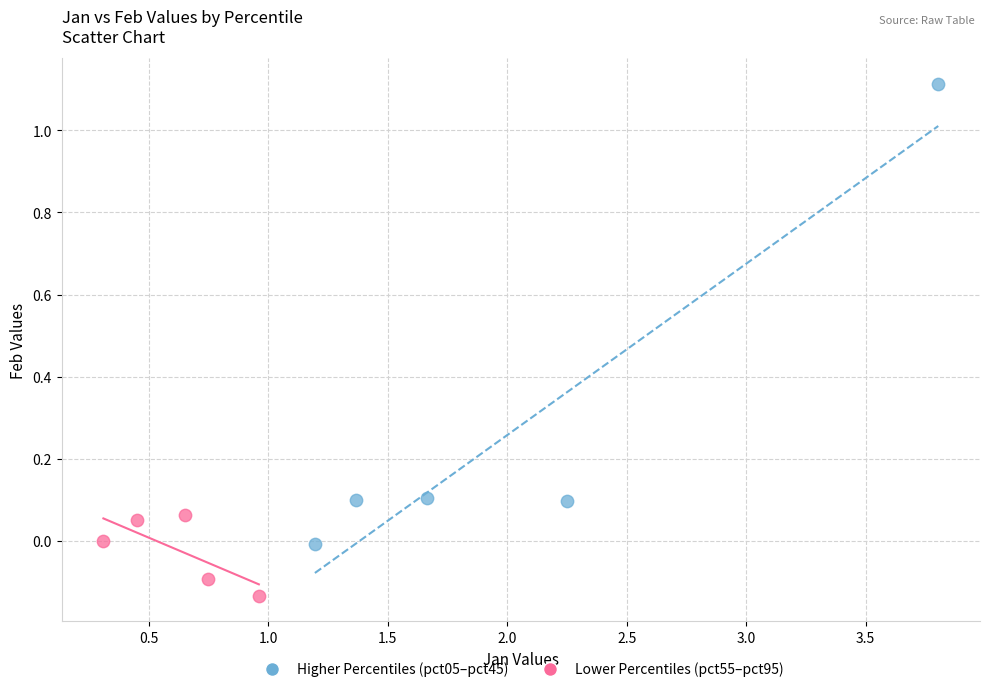

Which series has the largest Y range (max minus min)?

Higher Percentiles (pct05–pct45)